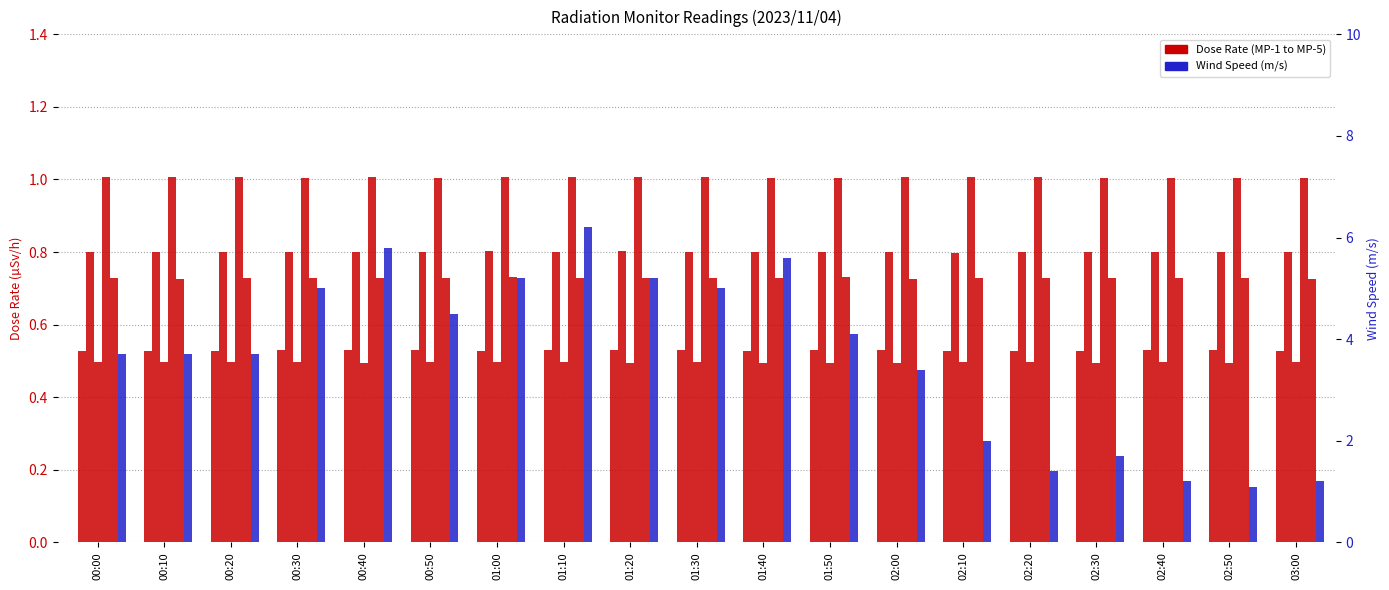

List the labels in order of MP-1 value, smallest first.

02:10, 02:20, 00:00, 00:10, 00:20, 01:00, 01:40, 02:30, 03:00, 00:30, 00:40, 00:50, 01:10, 01:20, 01:30, 02:00, 02:40, 01:50, 02:50